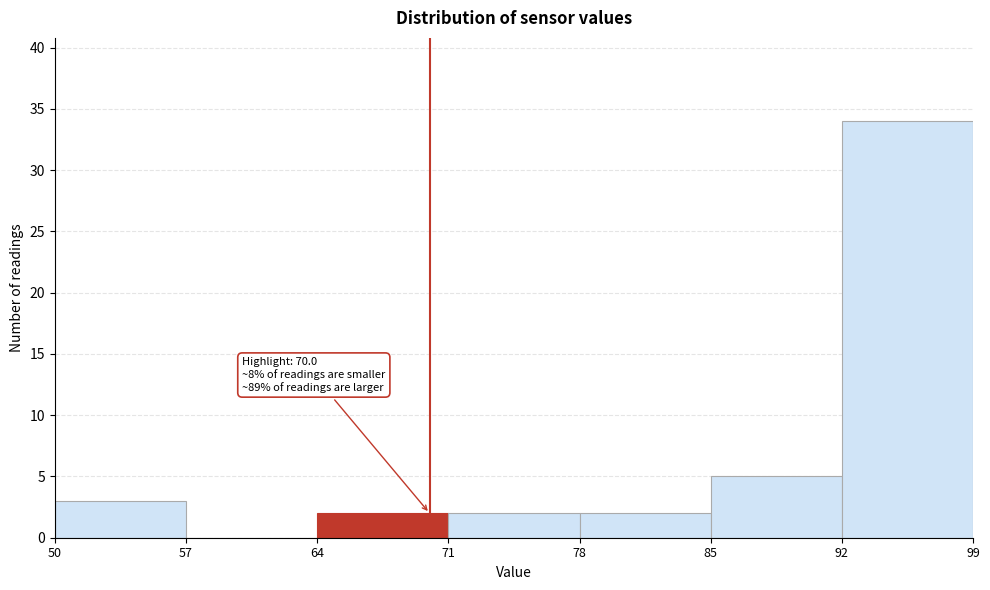

Which range on the x-axis has the tallest bar?

92 to 99